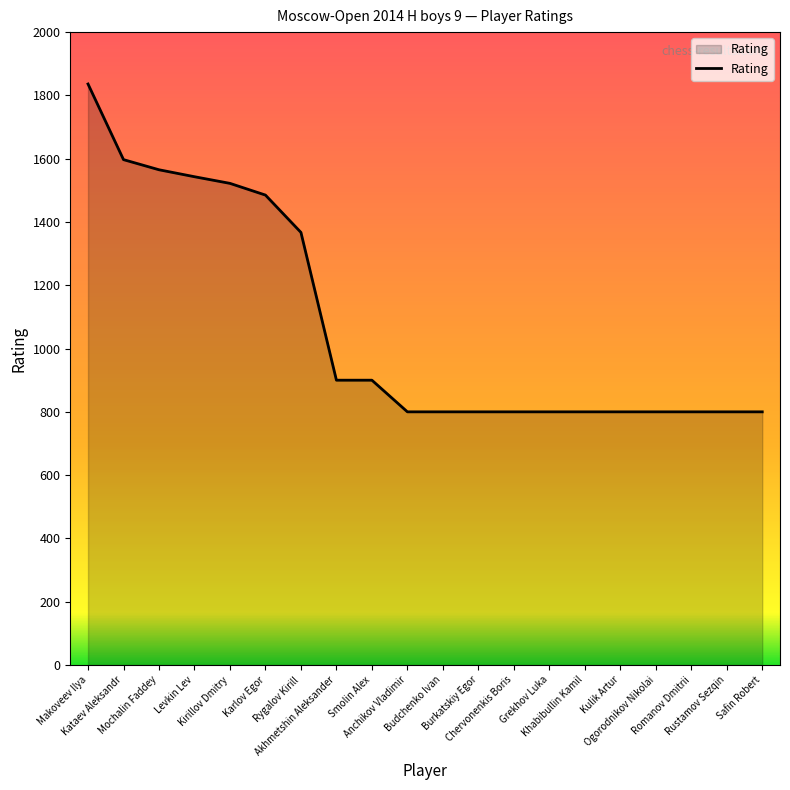

What is the sum of the values at Kulik Artur and Kataev Aleksandr?

2397